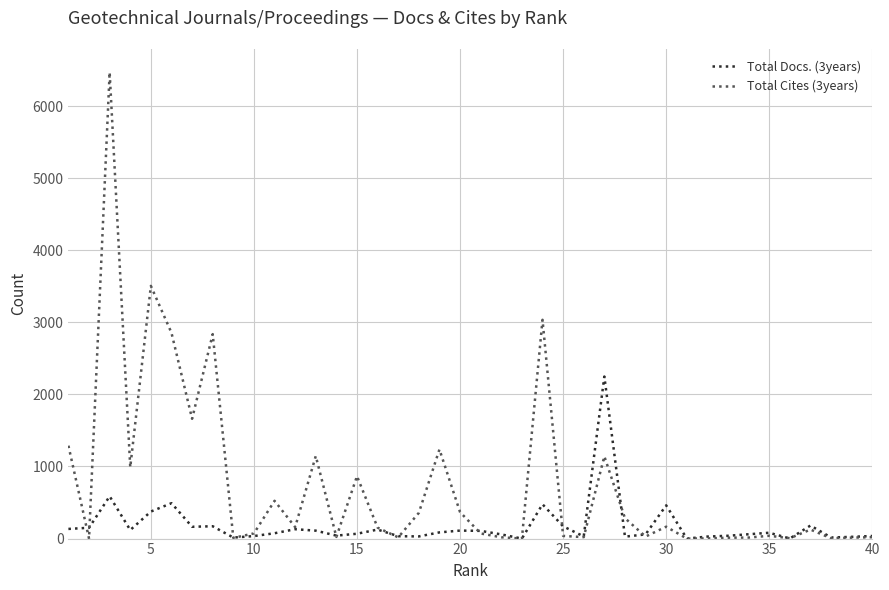

Which series has the largest total across all categories?

Total Cites (3years)